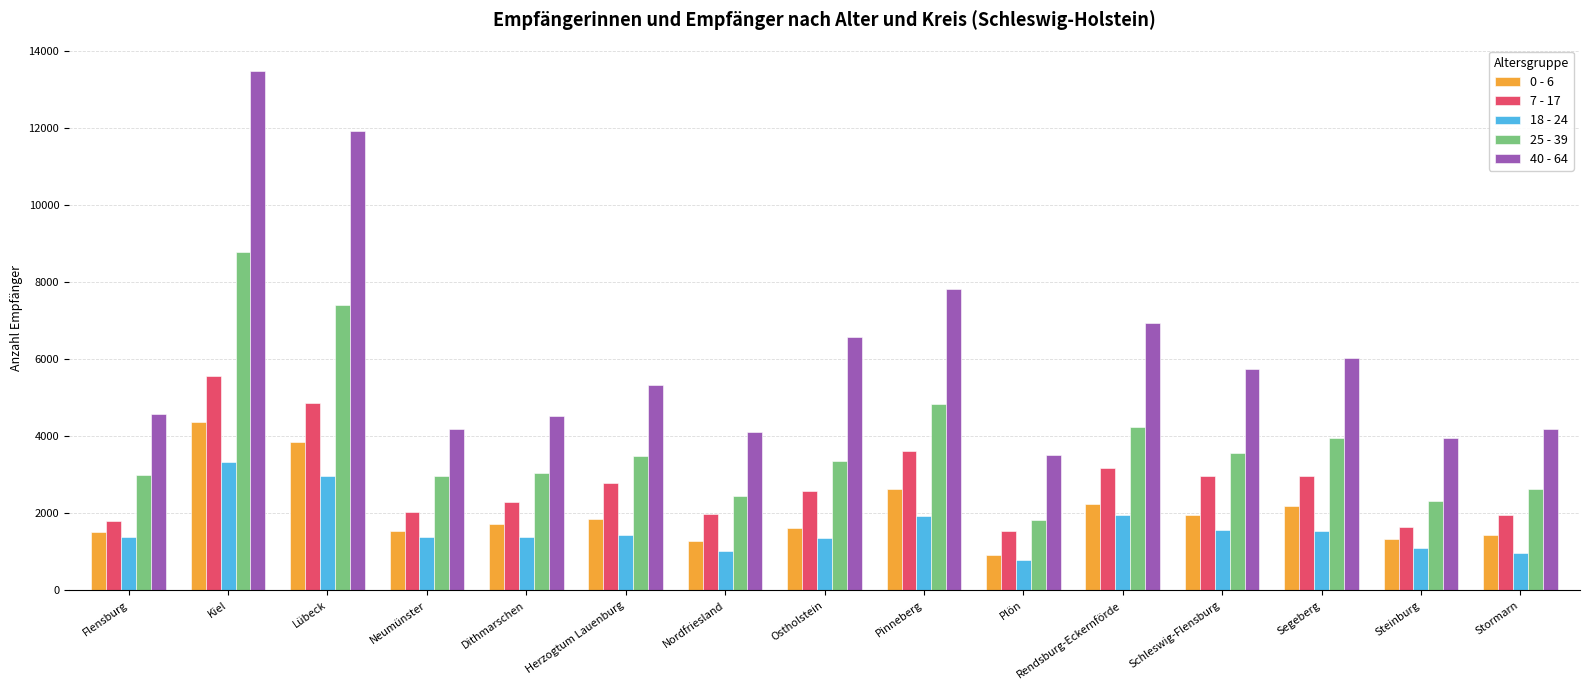

What is the maximum value for 0 - 6?

4359